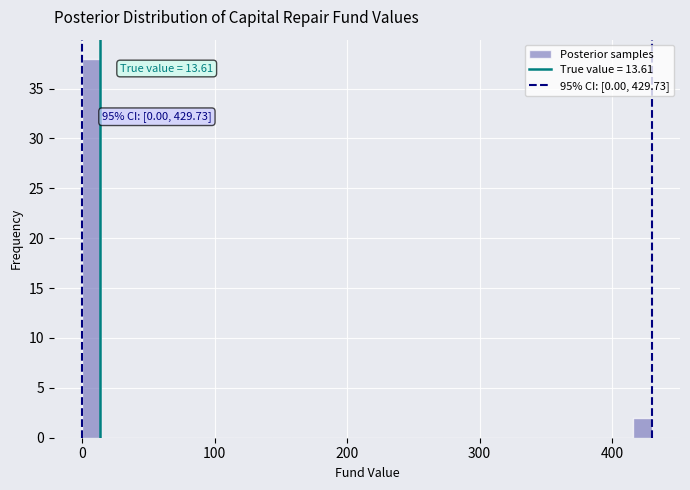

Around what value on the x-axis is the tallest bar? Give the approximate position of its centre, as read against the axis.

10